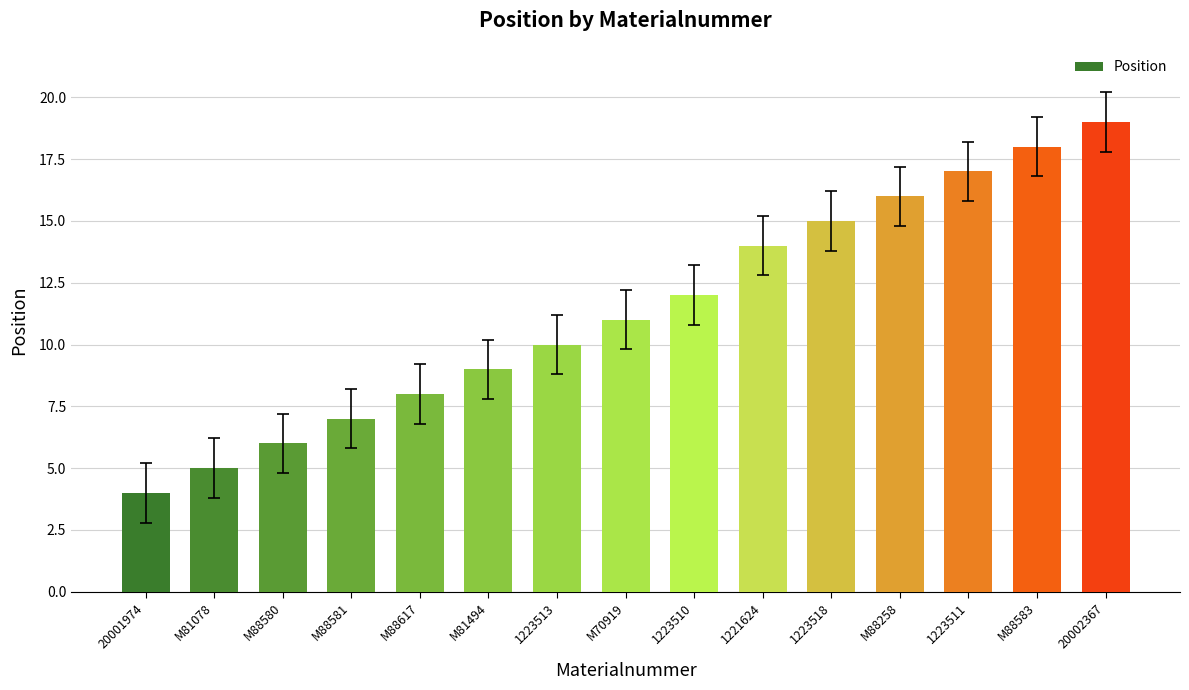

Which has a higher value, M88258 or 1223510?

M88258